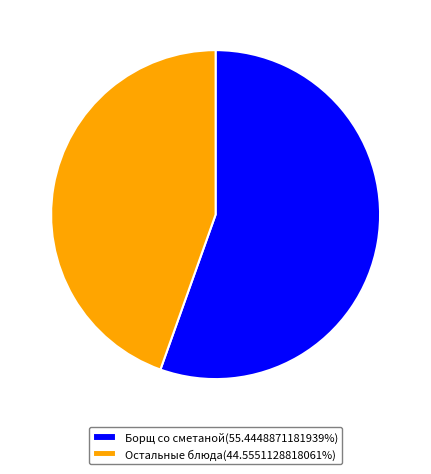

What is the ratio of the value at Остальные блюда(44.5551128818061%) to the value at Борщ со сметаной(55.4448871181939%)?

0.8